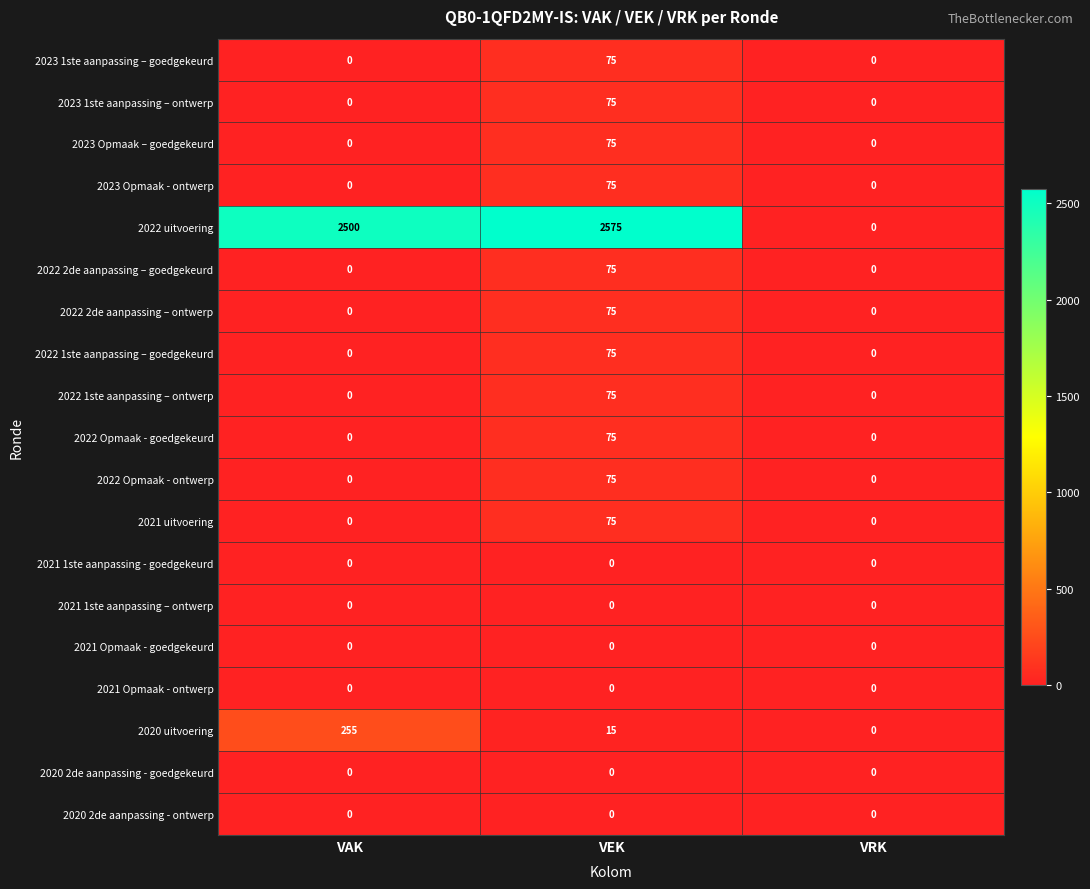

What is the maximum value shown in the chart?

2575